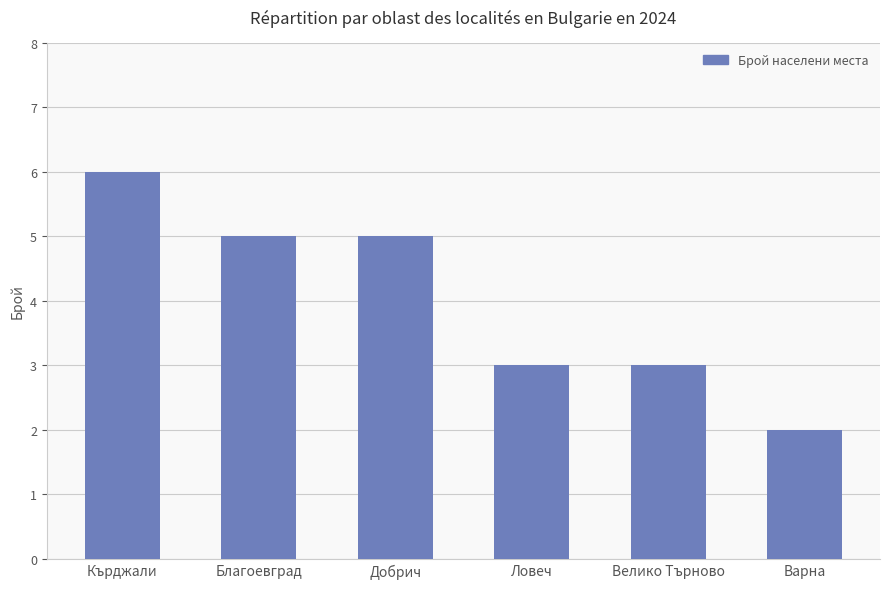

What position from the right is Добрич?

4